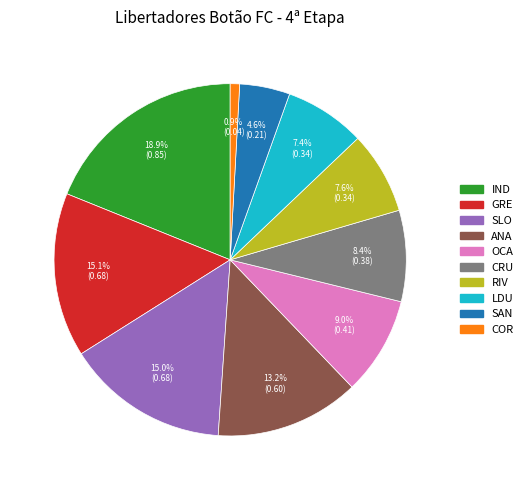

Which category has the smallest portion of the pie?

COR